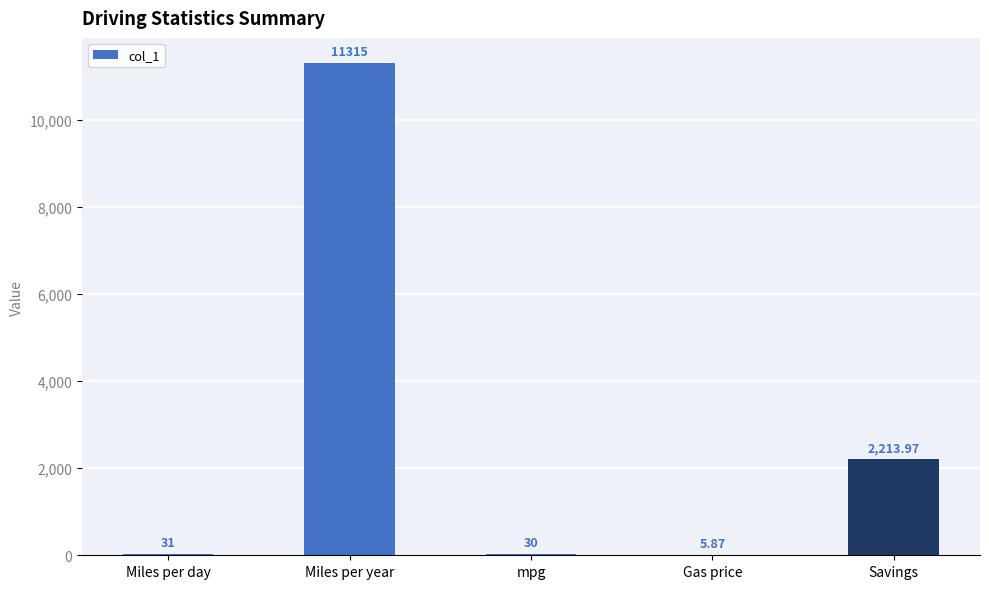

Count the number of categories in the chart.

5